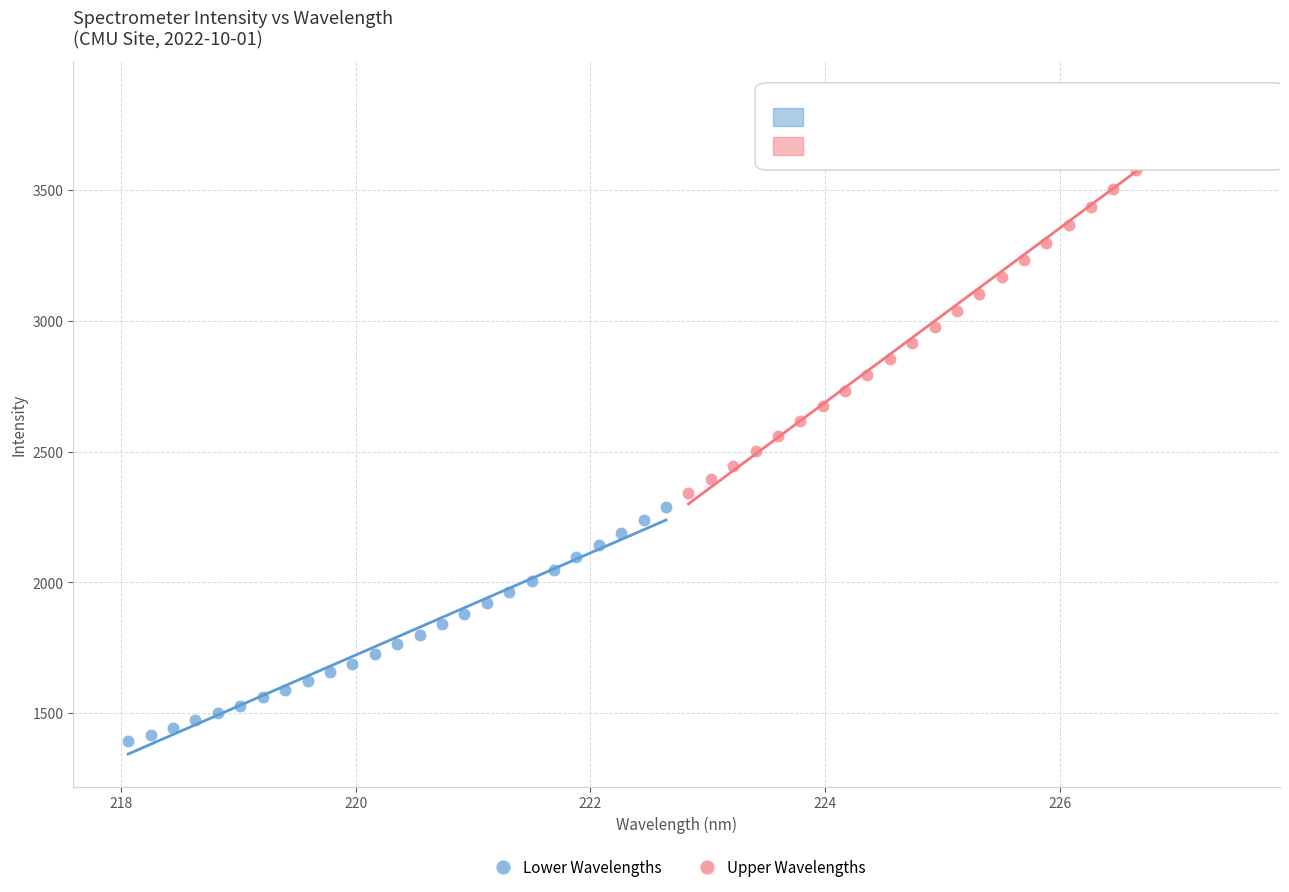

Which series contains the lowest Y value?

Lower Wavelengths